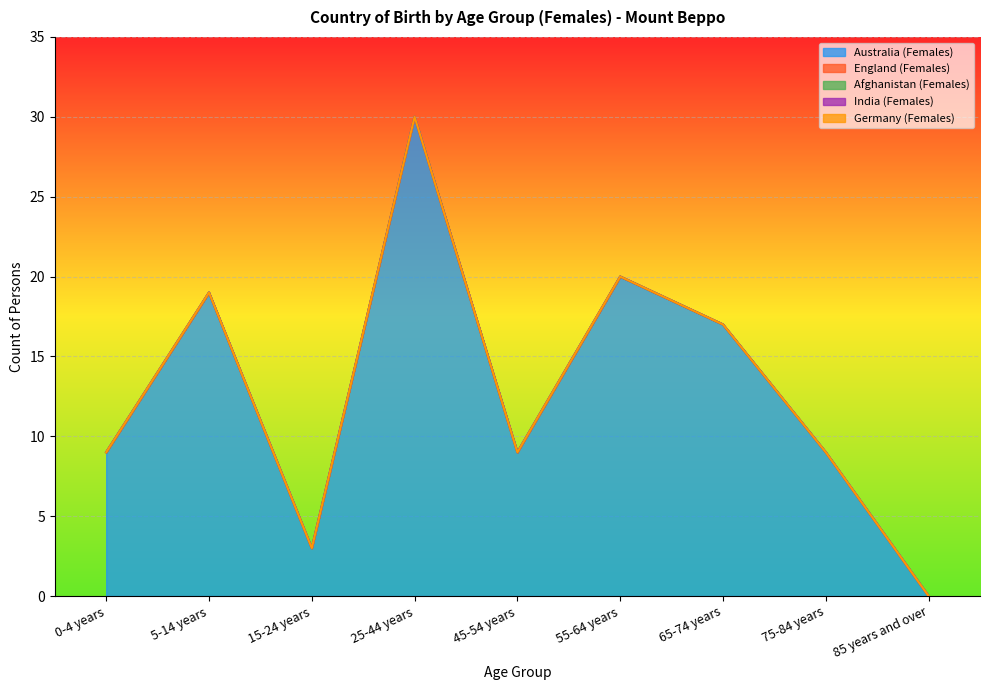

What are all the series names shown in the legend?

Australia (Females), England (Females), Afghanistan (Females), India (Females), Germany (Females)